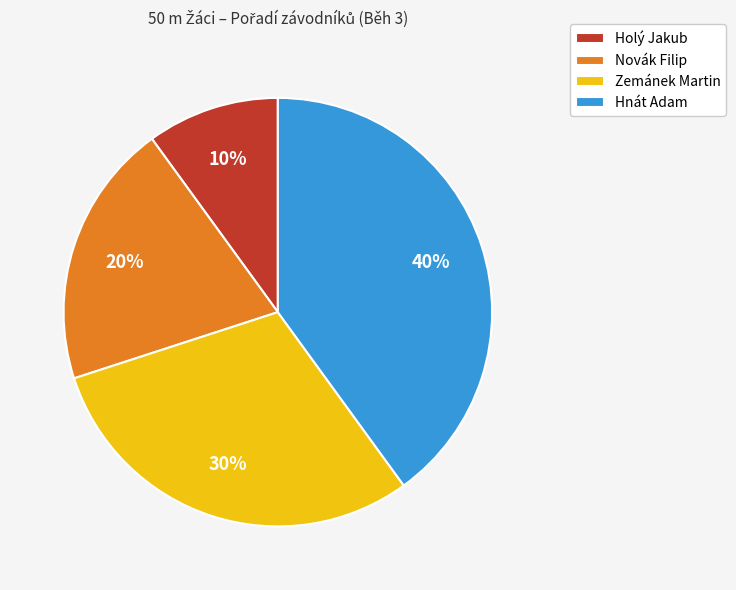

Approximately how many times larger is the value at Novák Filip compared to Holý Jakub?

2.0